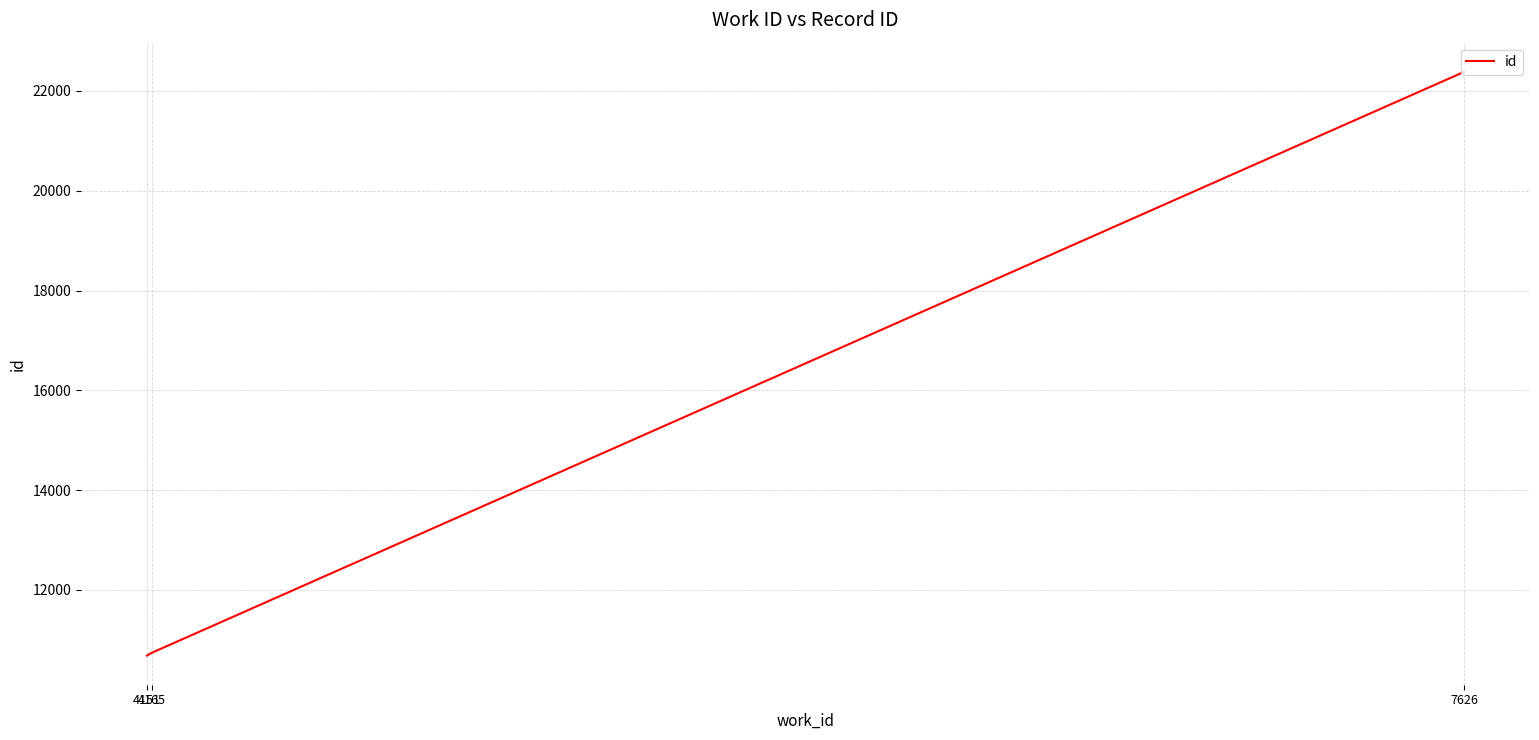

What is the maximum value shown in the chart?

22383